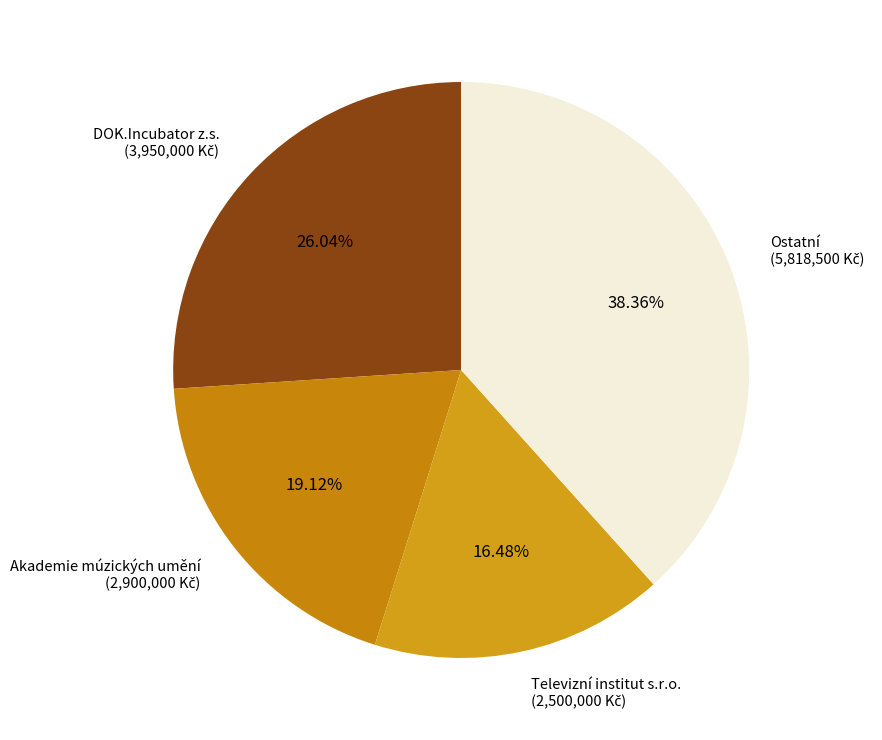

How many slices are in this pie chart?

4